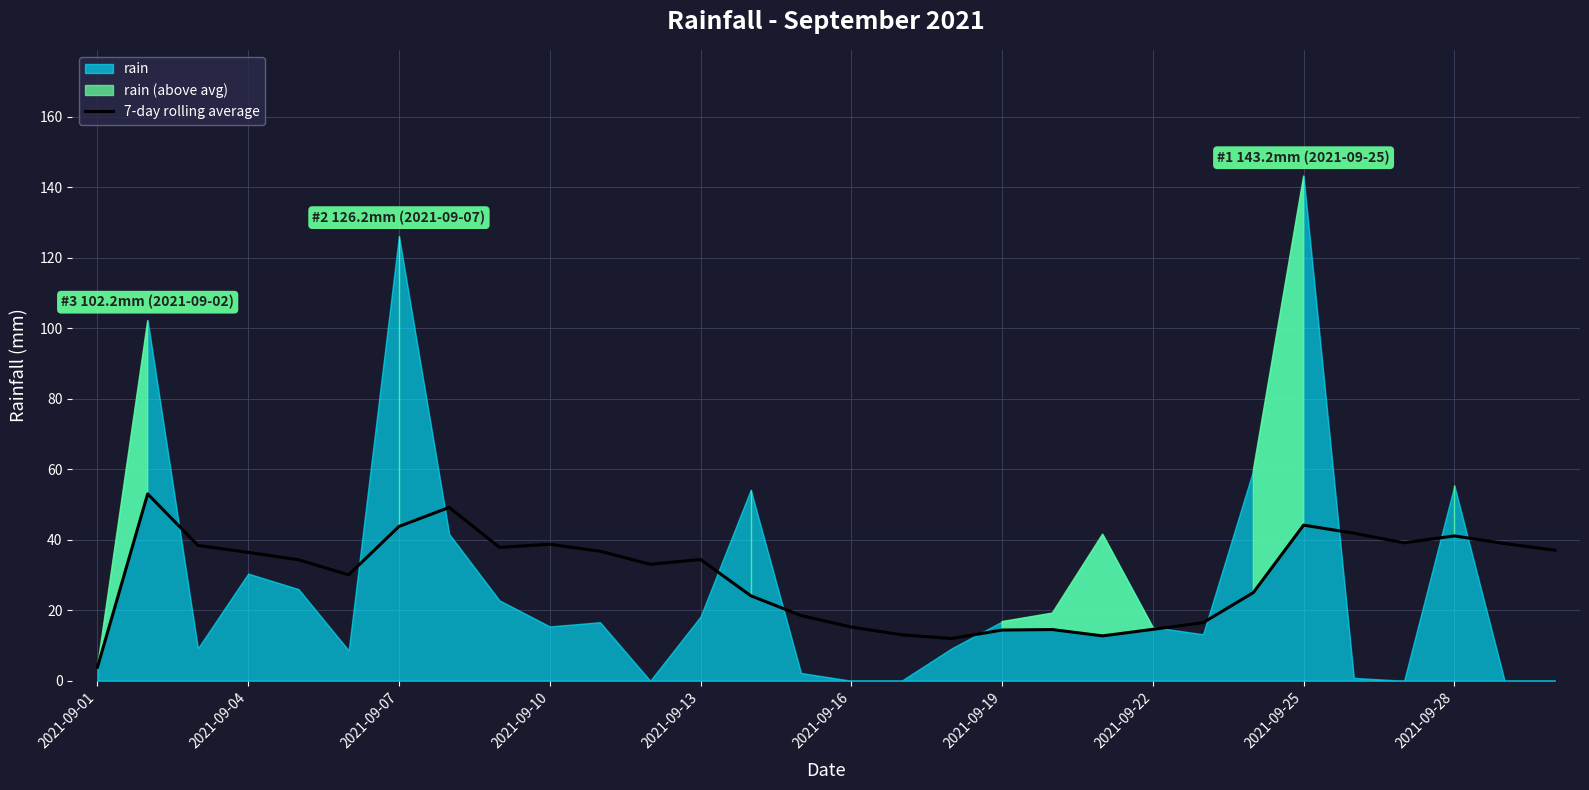

The 7-day rolling average series shows 44.1 at 2021-09-25. True or false?

True